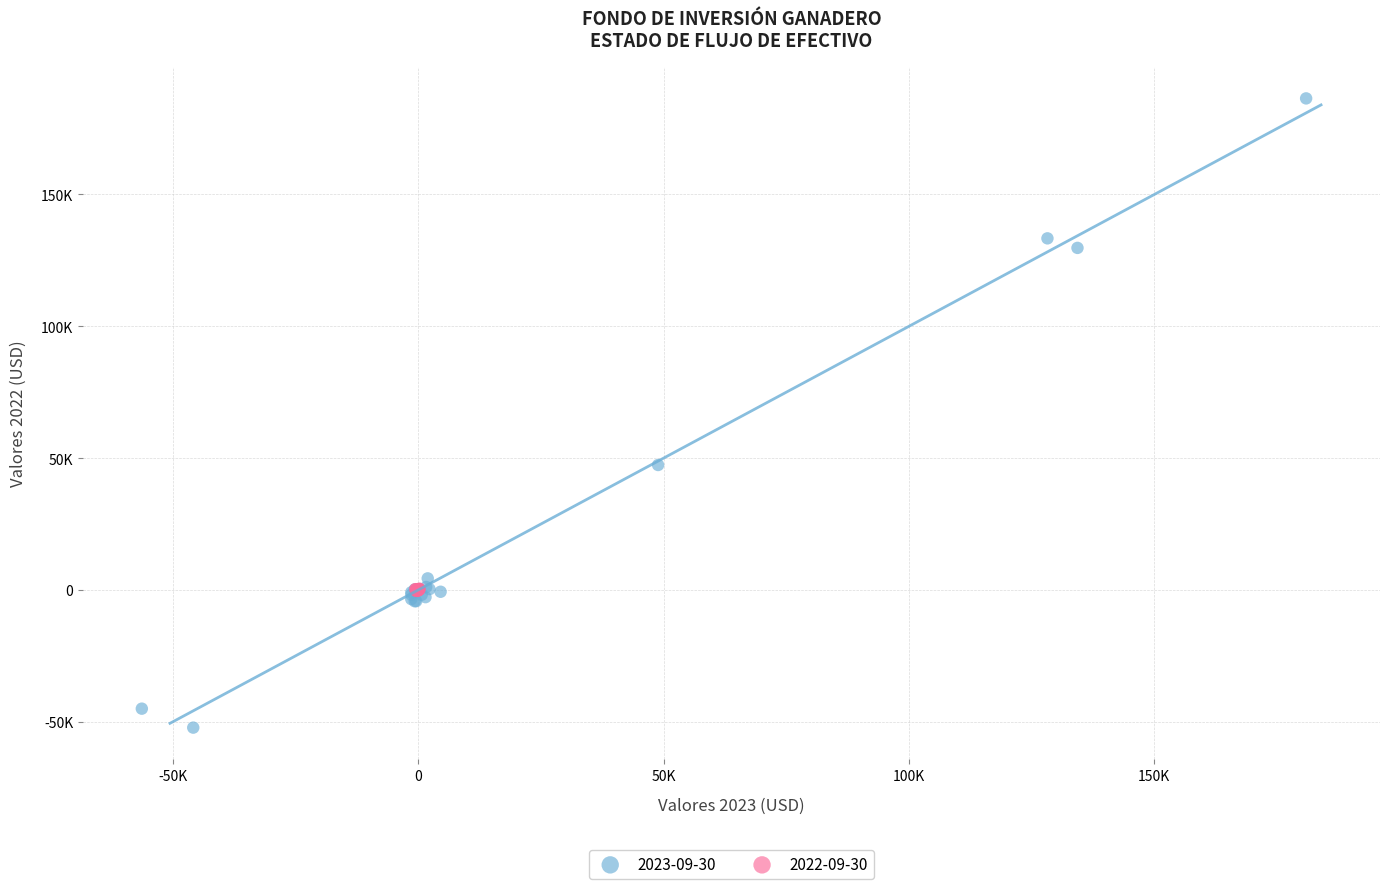

What are all the series names shown in the legend?

2023-09-30, 2022-09-30